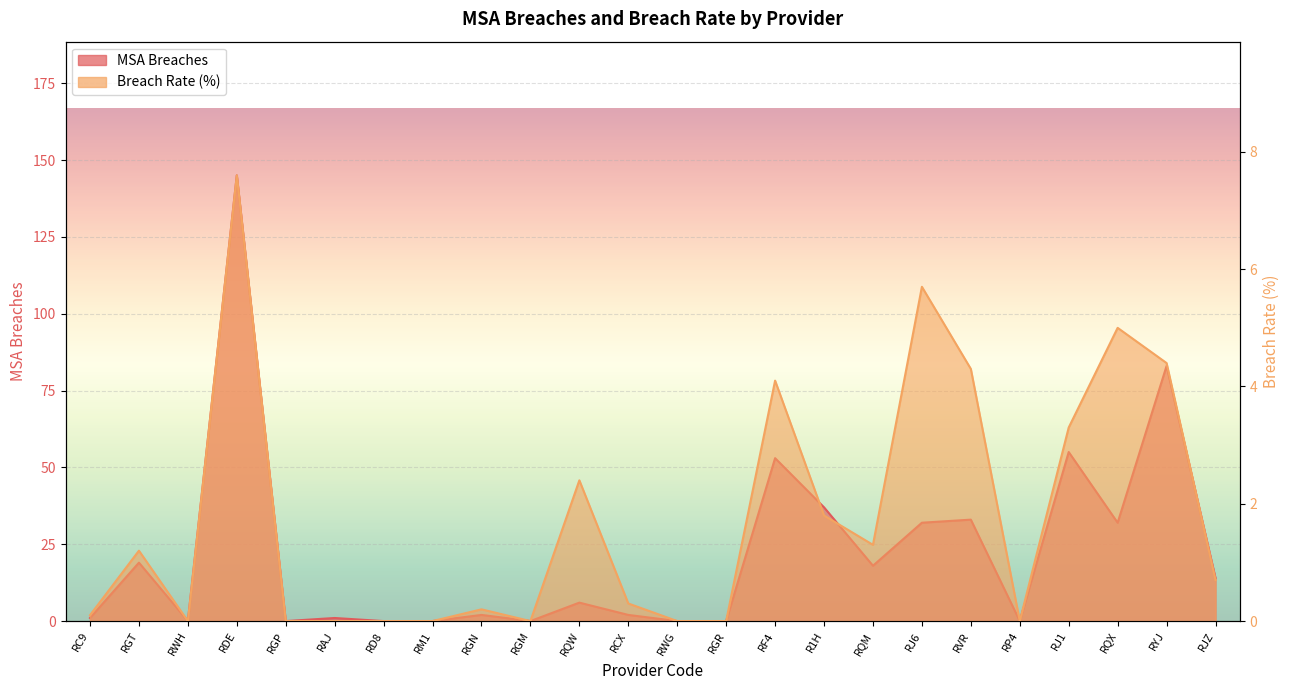

At which label is Breach Rate closest to 3?

RJ1